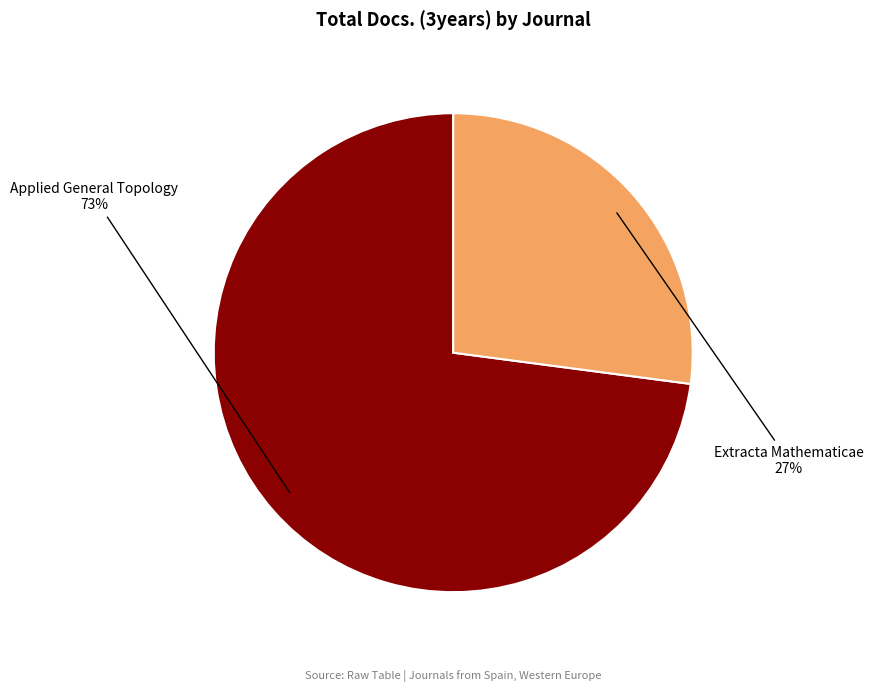

To the nearest percent, what is the difference between the Extracta Mathematicae and Applied General Topology slice percentages?

46%